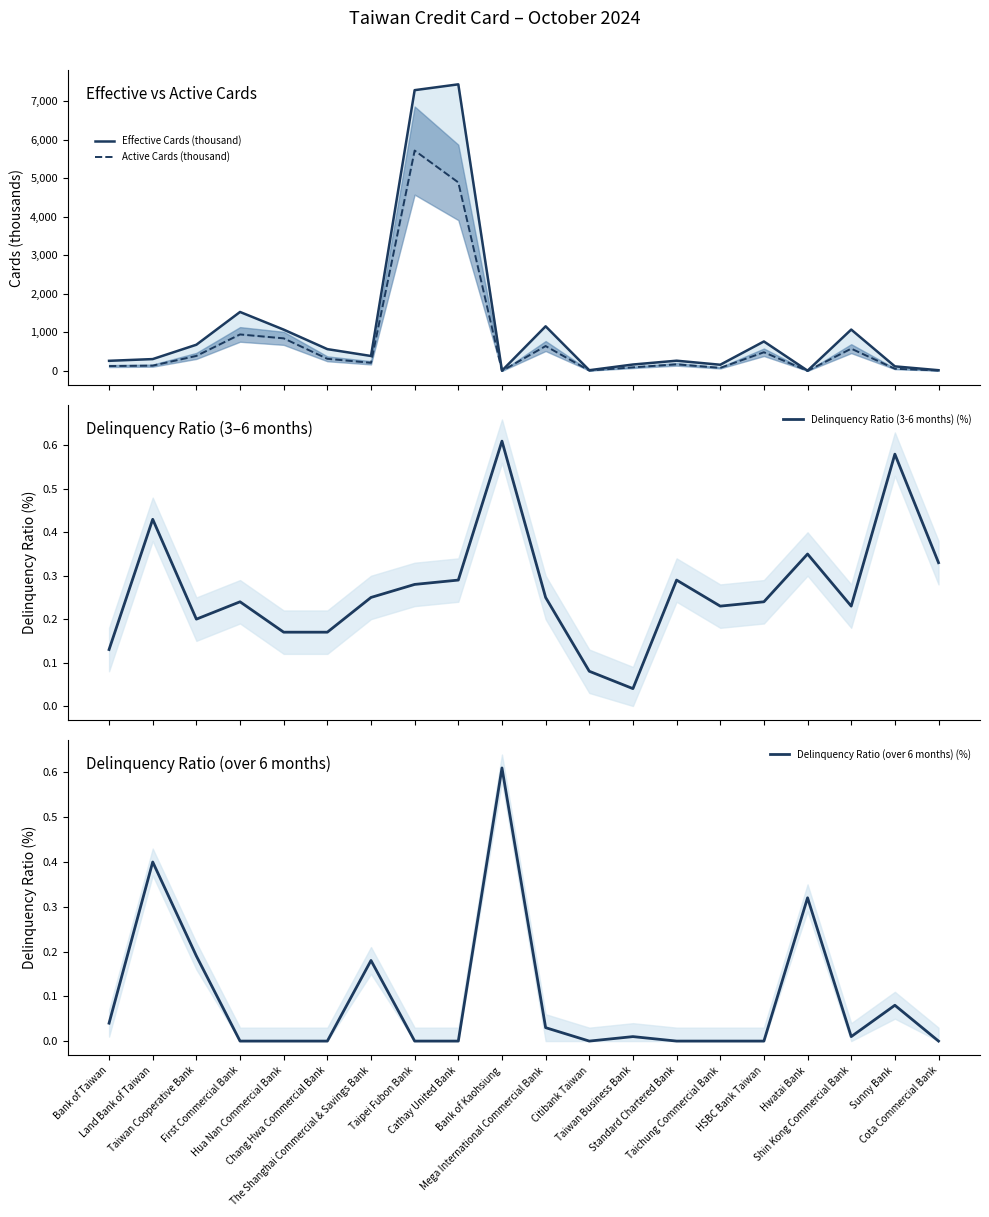

The value of Active Cards (thousand) at Chang Hwa Commercial Bank is 199.1. True or false?

False